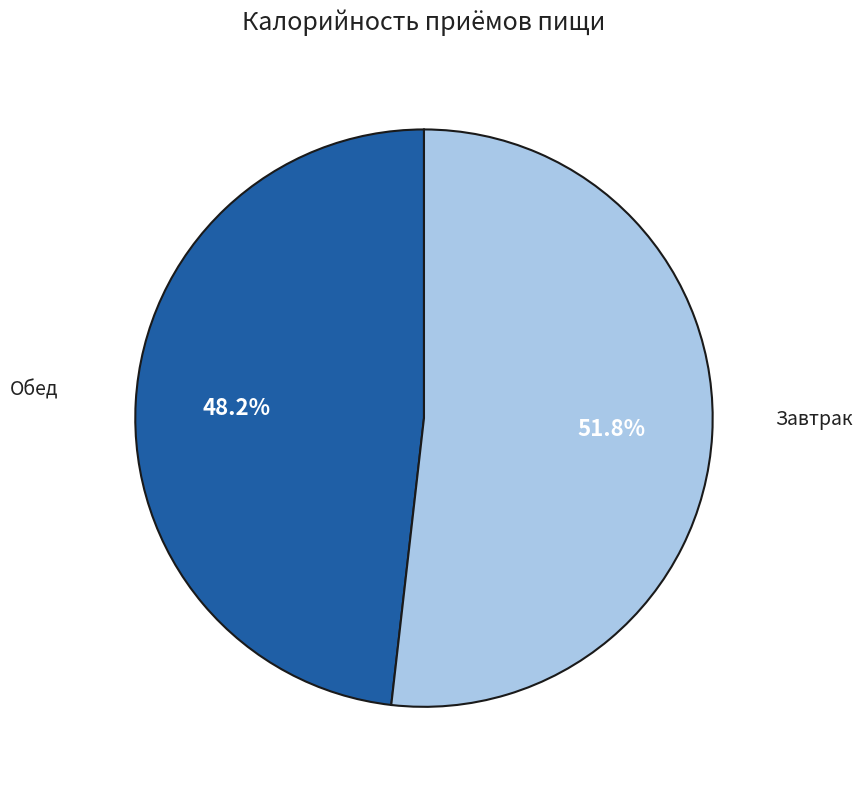

Is there any slice that represents more than half of the pie?

Yes